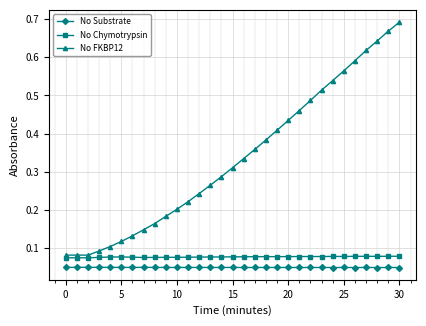

True or false: No Substrate has more than 2 points higher than both neighbors.

True